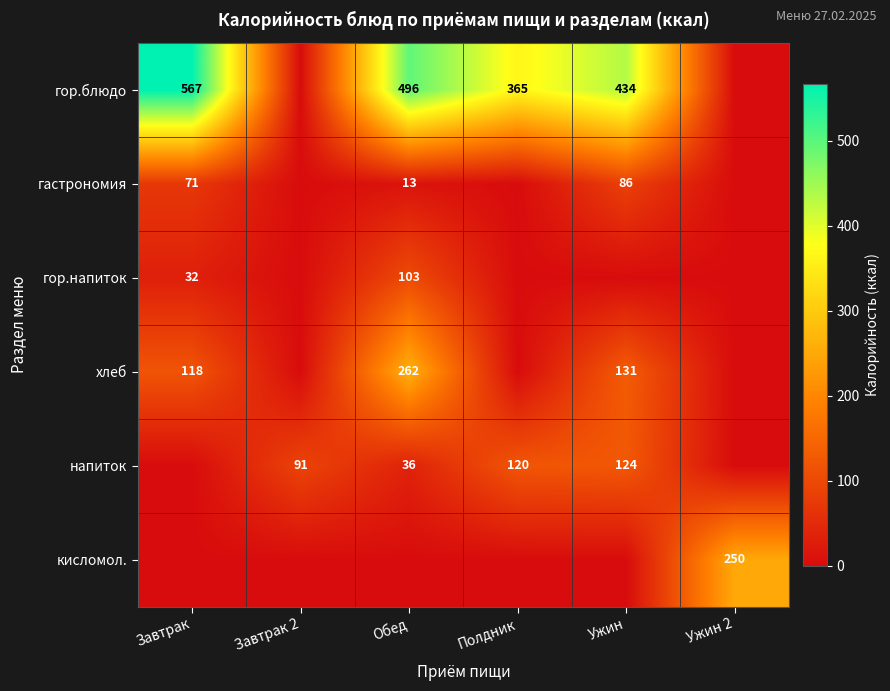

The value of кисломол. at Ужин 2 is 250. True or false?

True